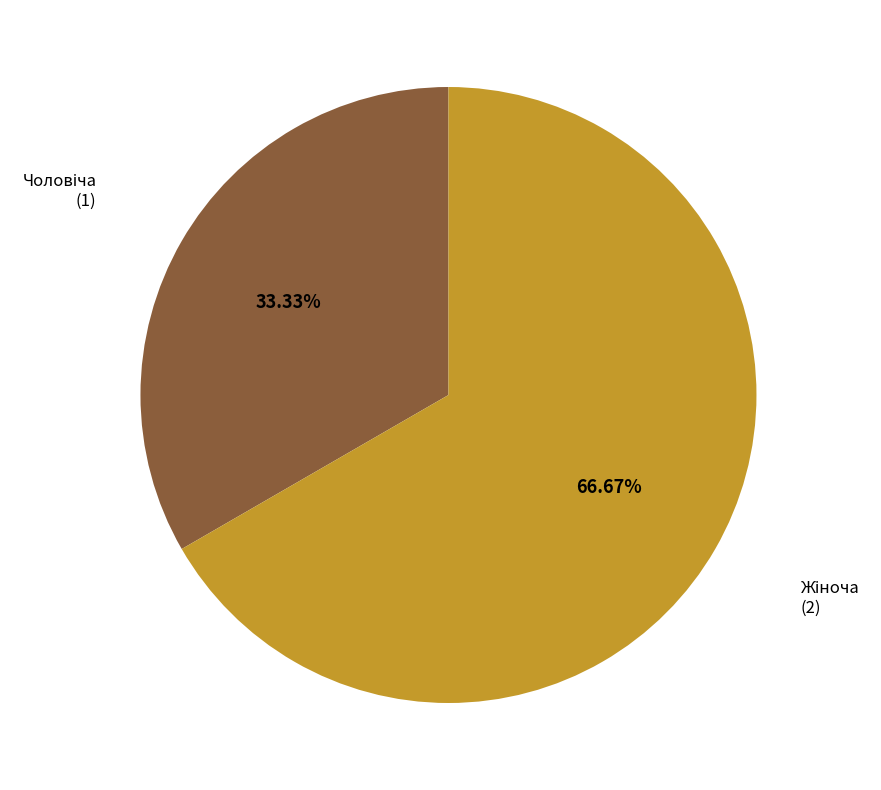

Is there any slice that represents more than half of the pie?

Yes